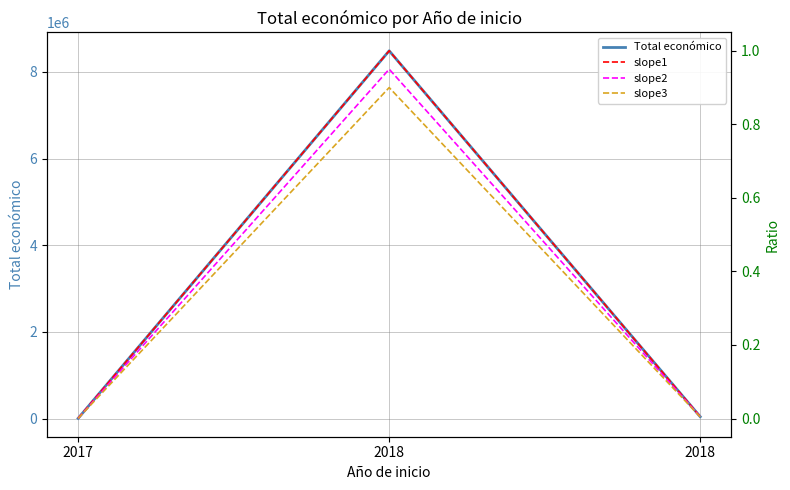

Rank the categories by Total económico value from highest to lowest.

2018, 2018, 2017